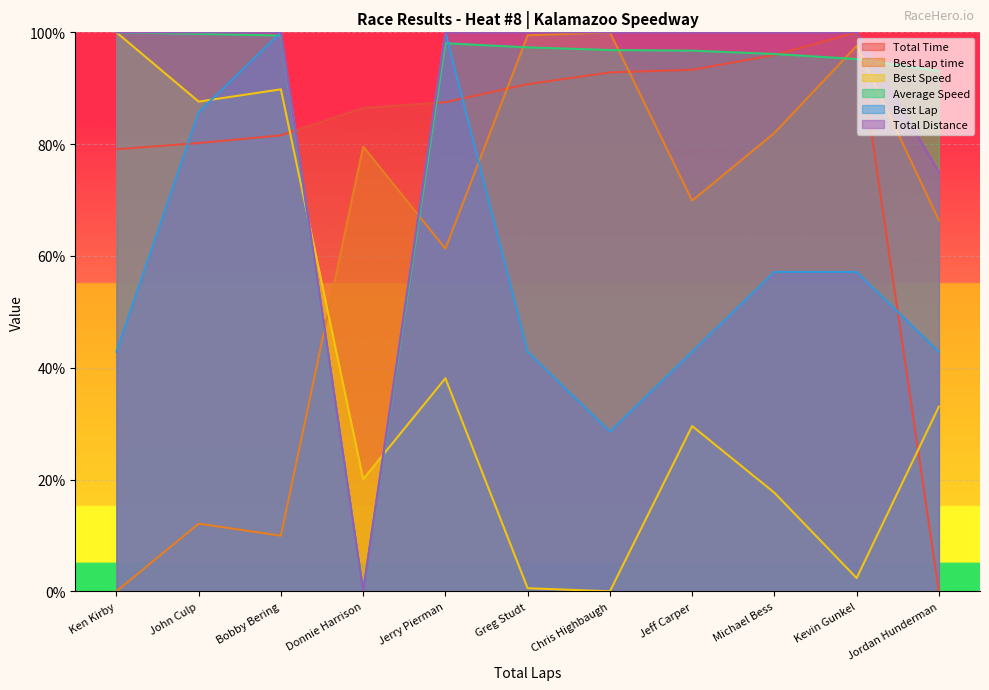

What is the value of the Total Time point at the 5th from the left?

87.5